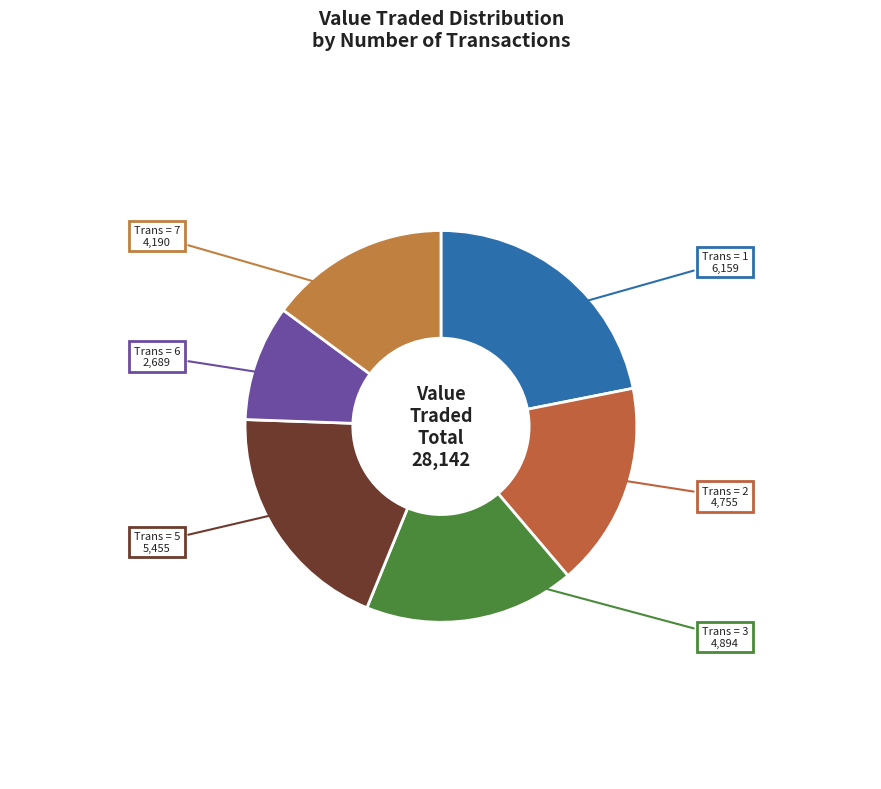

What is the ratio of the value at Trans = 3 to the value at Trans = 5?

0.9